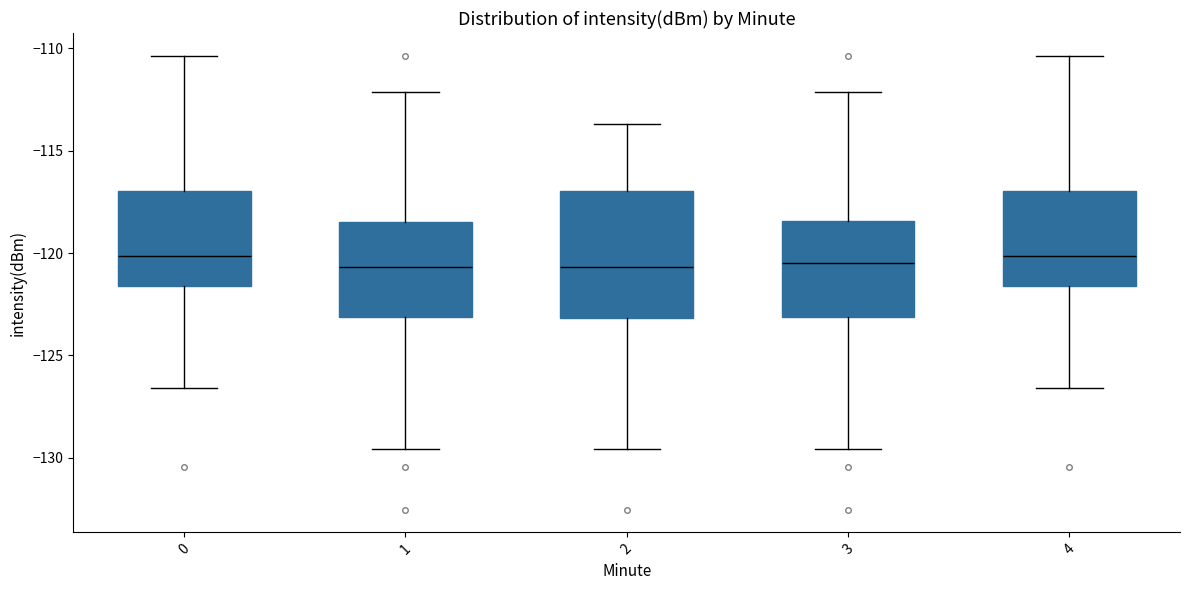

Reading left to right, read every box against the y-axis: the position of its median line, the range the box covers, and the ends of its whiskers. The values are not printed on the chart, so give them approximately, as read against the axis.

0: median -120.0, box -121.5 to -117.0, whiskers -126.5 to -110.5
1: median -120.5, box -123.0 to -118.5, whiskers -129.5 to -112.0
2: median -120.5, box -123.0 to -117.0, whiskers -129.5 to -113.5
3: median -120.5, box -123.0 to -118.5, whiskers -129.5 to -112.0
4: median -120.0, box -121.5 to -117.0, whiskers -126.5 to -110.5